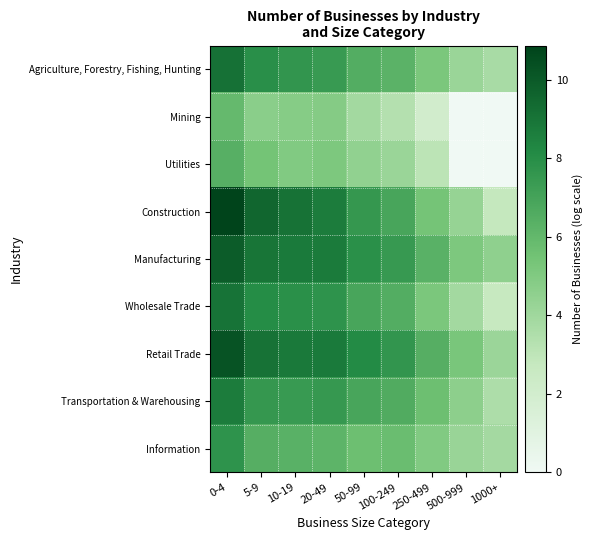

What is the difference between the highest and lowest values at 50-99?

4.3